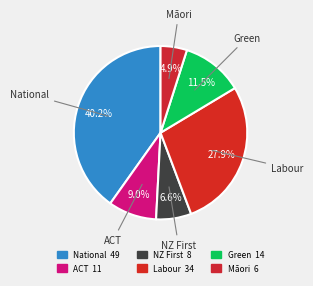

Rank the categories by value from lowest to highest.

Māori, NZ First, ACT, Green, Labour, National